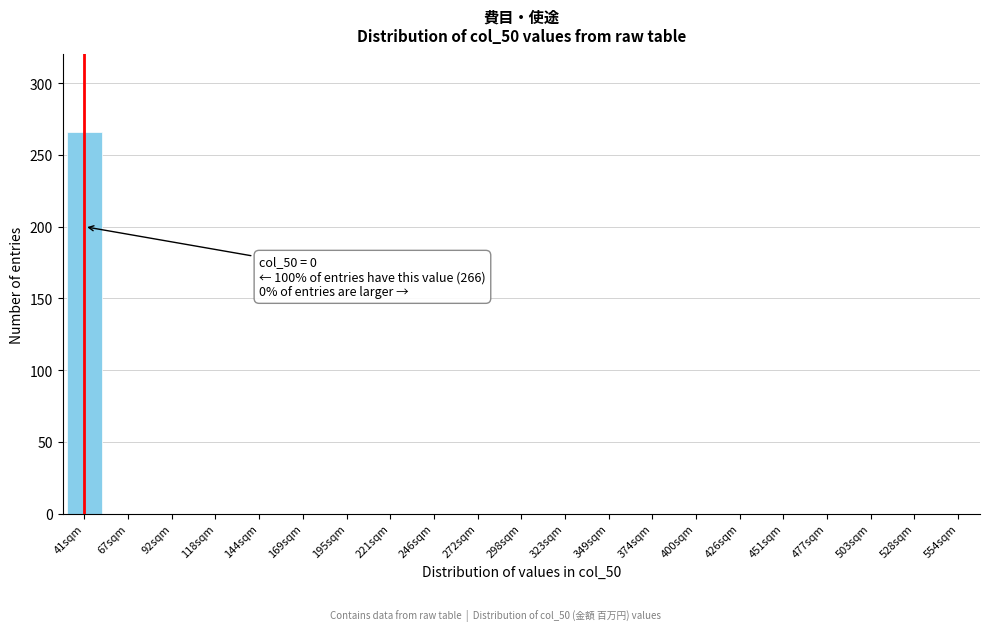

Reading left to right, what are all the values shown in this chart?

41sqm=266	67sqm=0	92sqm=0	118sqm=0	144sqm=0	169sqm=0	195sqm=0	221sqm=0	246sqm=0	272sqm=0	298sqm=0	323sqm=0	349sqm=0	374sqm=0	400sqm=0	426sqm=0	451sqm=0	477sqm=0	503sqm=0	528sqm=0	554sqm=0